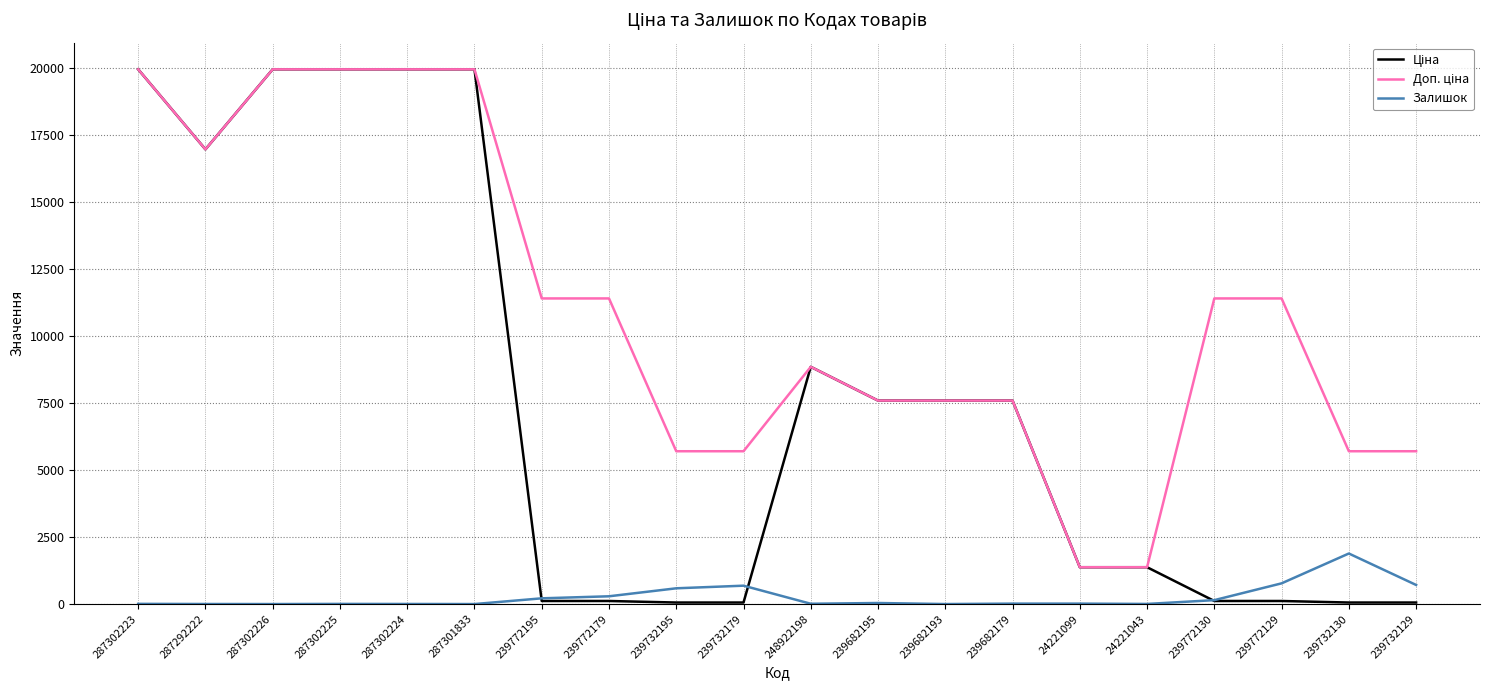

How many distinct data groups are displayed?

3